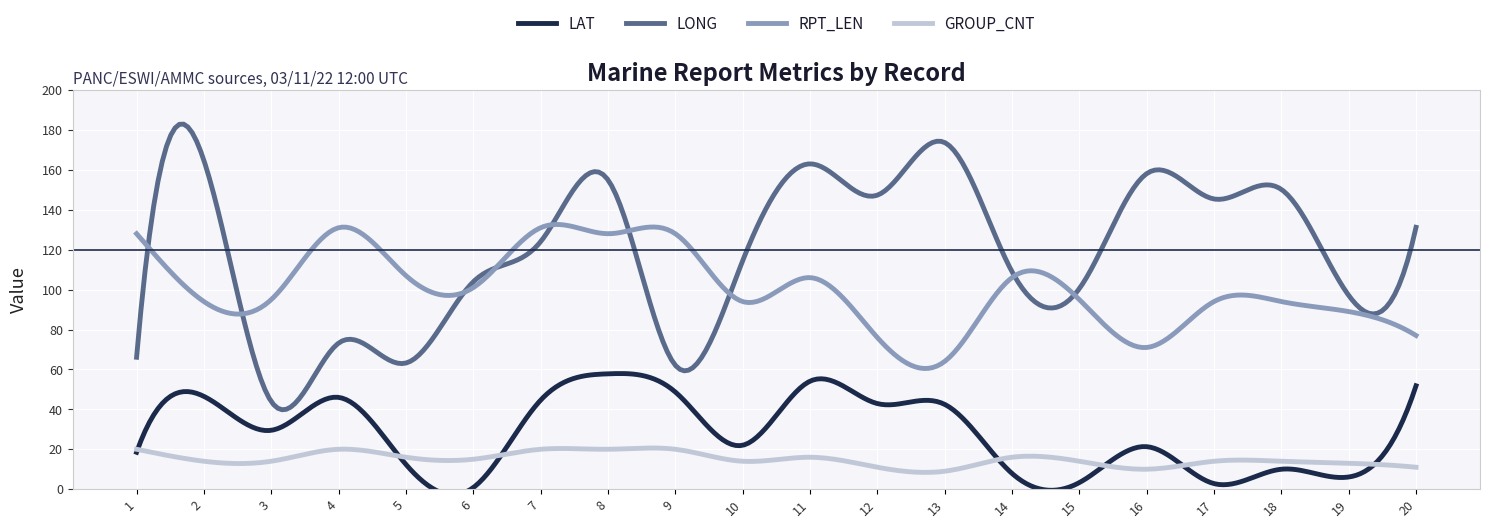

True or false: LAT has a value of 7.3 at 10.

False